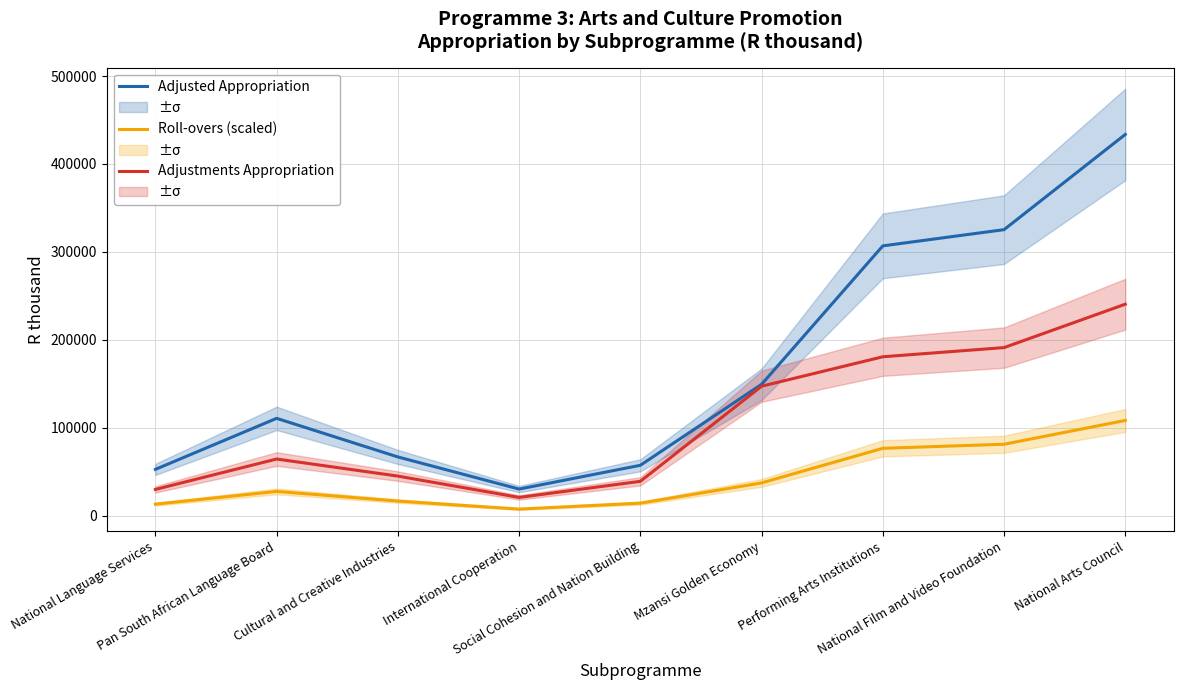

At which label does Adjustments Appropriation first exceed 64534?

Pan South African Language Board